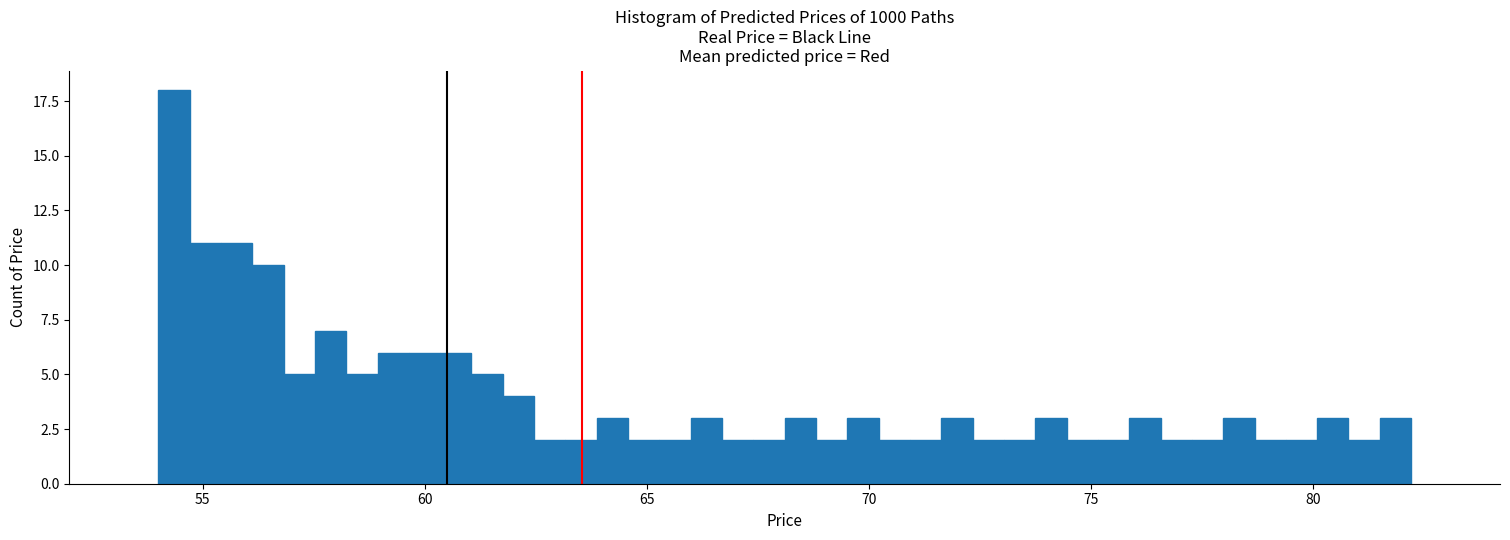

Around what value on the x-axis is the tallest bar? Give the approximate position of its centre, as read against the axis.

54.5